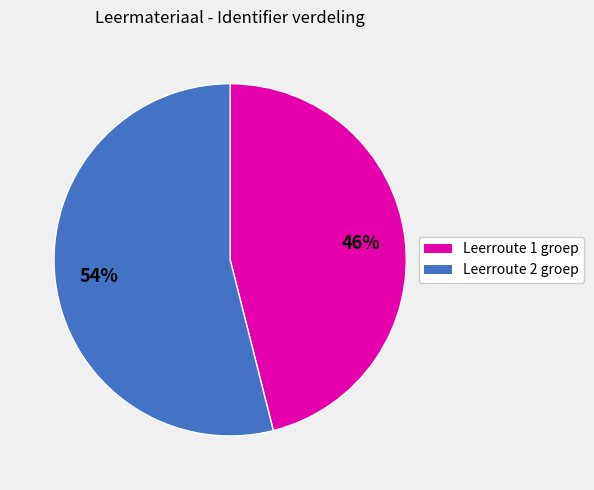

To the nearest percent, what is the average slice percentage?

50%